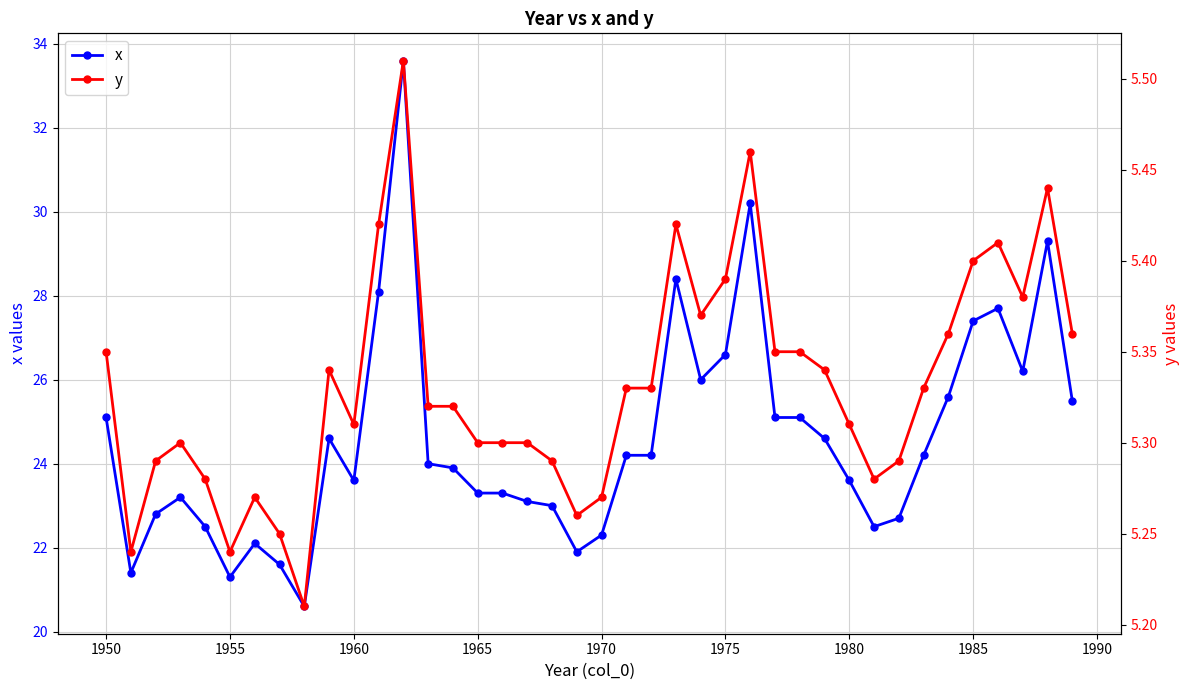

In x, how many points are higher than both neighbors (excluding endpoints)?

8